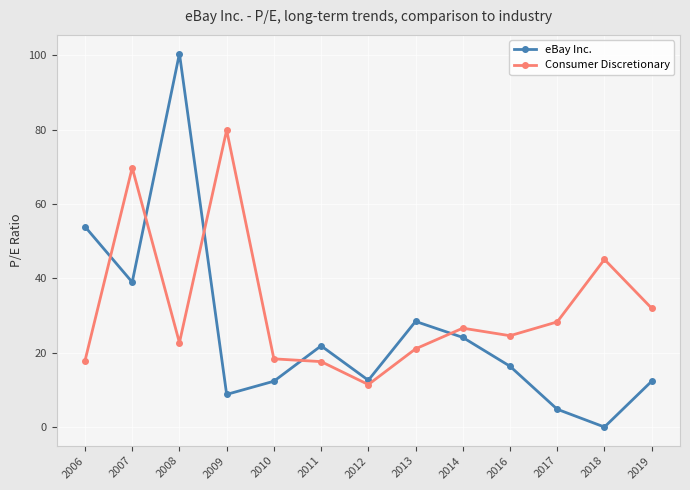

At which category does eBay Inc. reach its first local valley?

2007